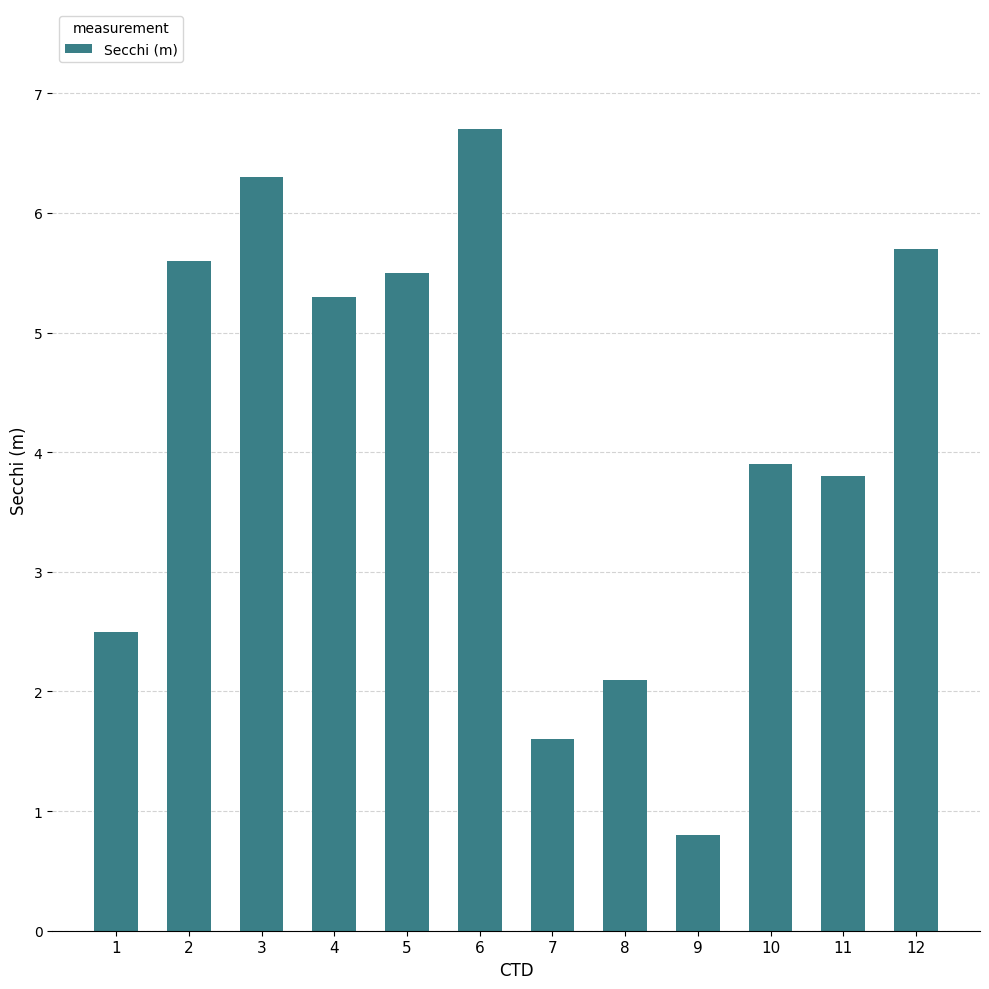

Between 11 and 8, which is larger?

11